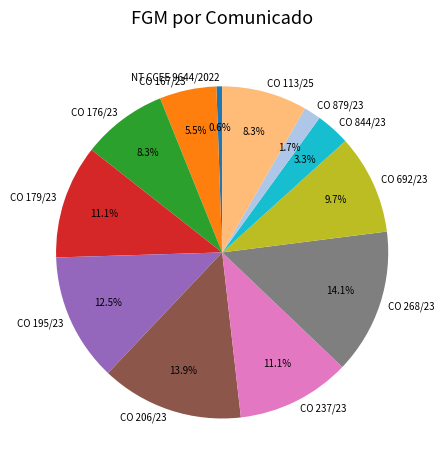

The CO 879/23 slice represents 2% of the pie. True or false?

True